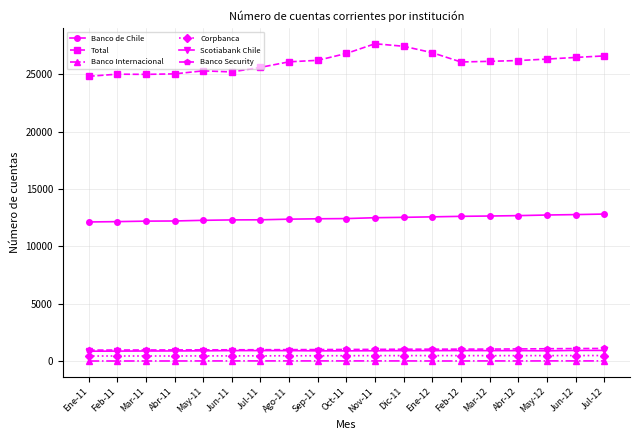

True or false: Corpbanca has more than 0 interior local peaks.

True